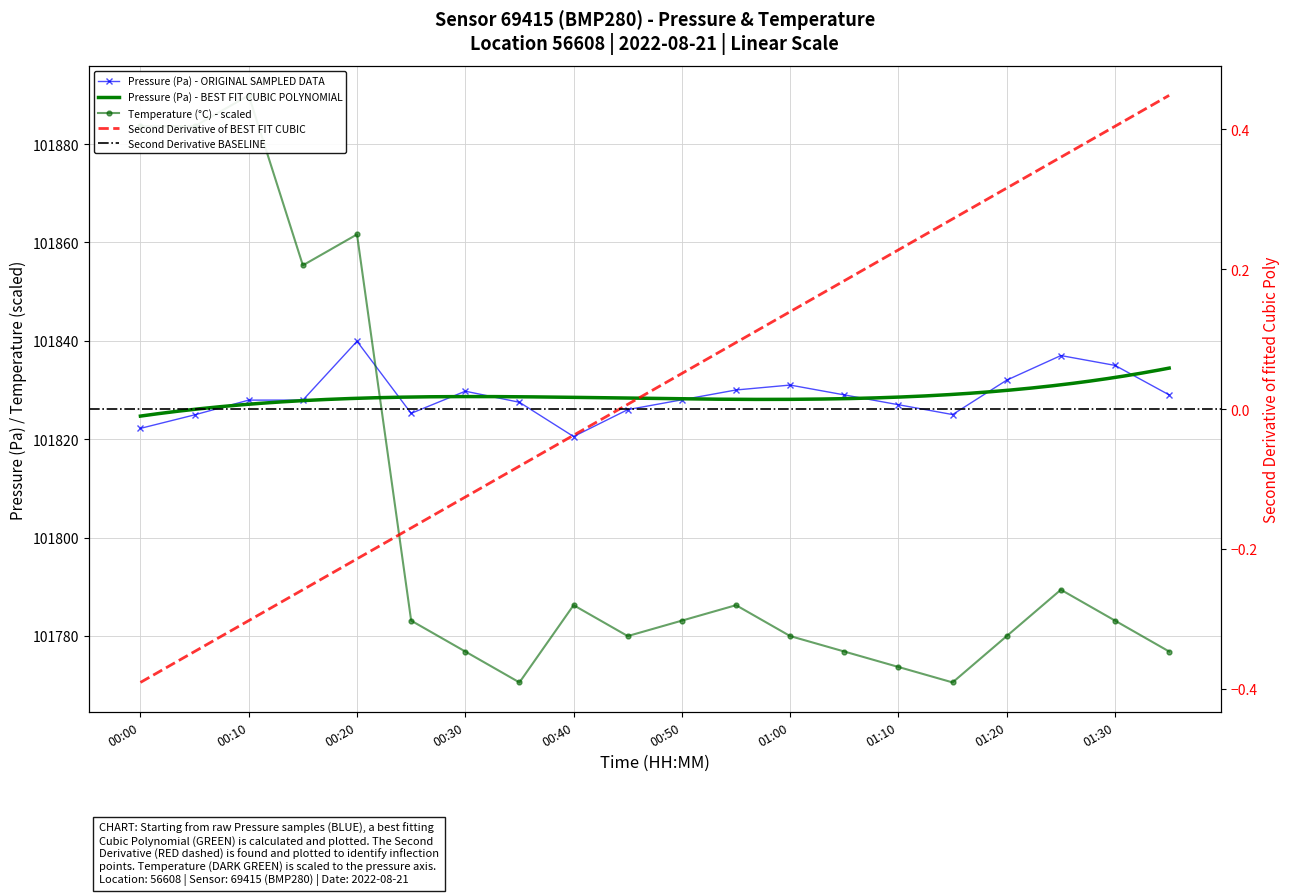

How many interior local peaks does the temperature series have?

5